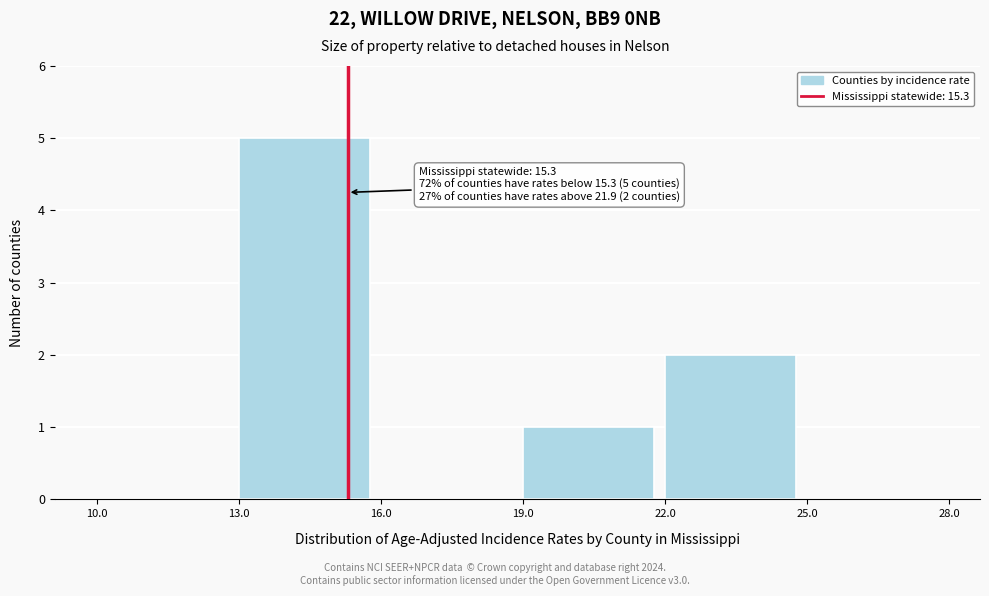

Over which range of the x-axis is the bar tallest?

13.0 to 16.0